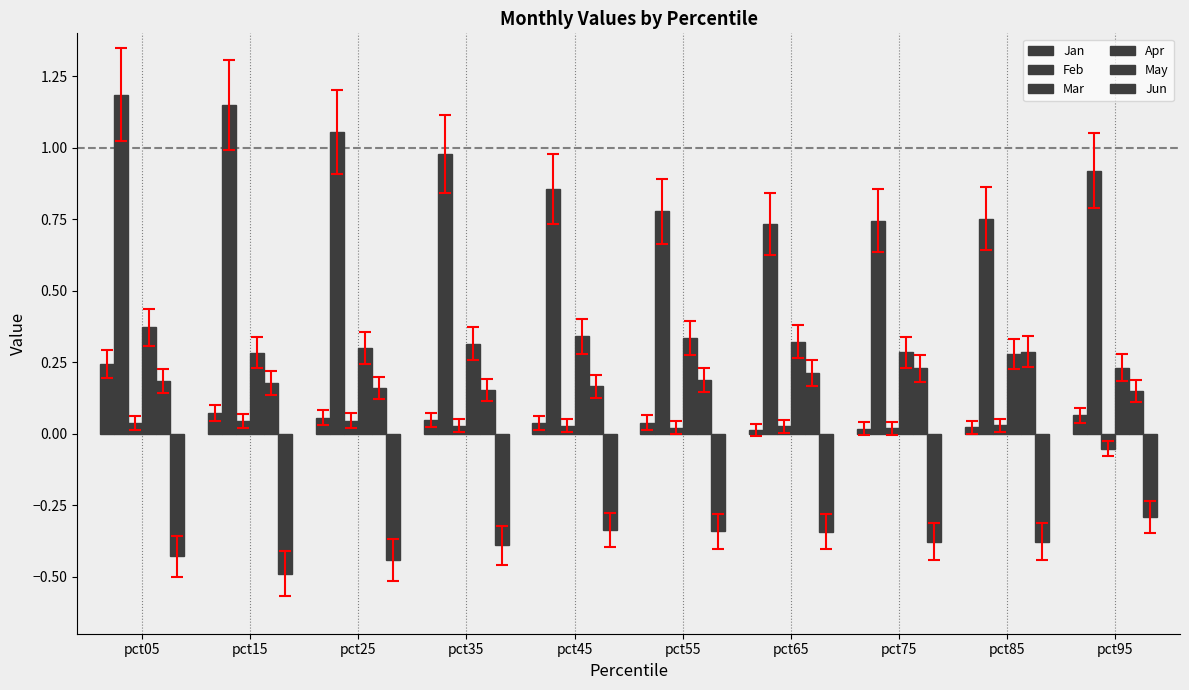

How many bars are there in each group?

6